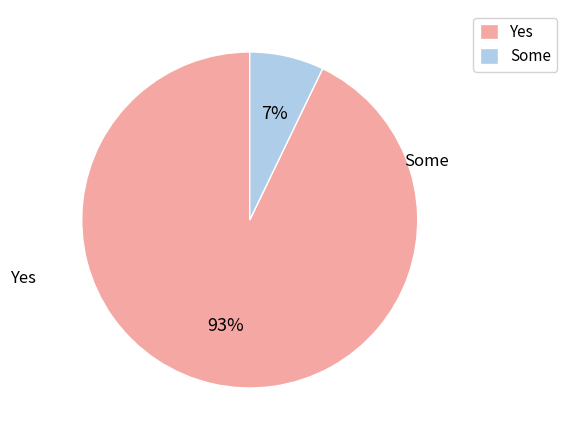

Is there a majority slice in this chart?

Yes